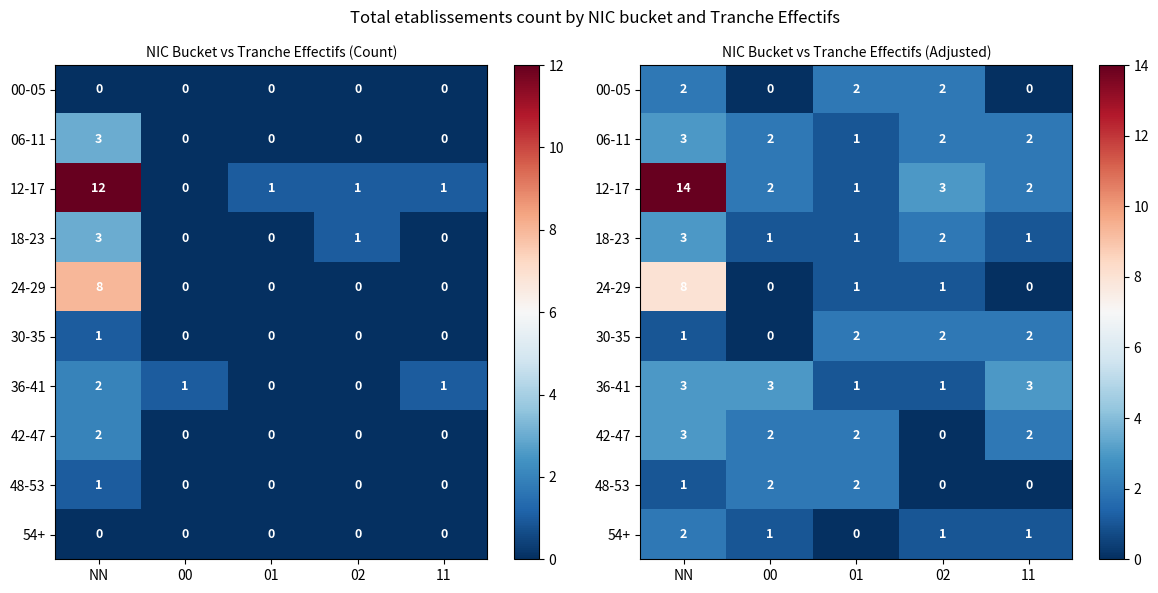

Which label corresponds to the largest value in the chart?

NN